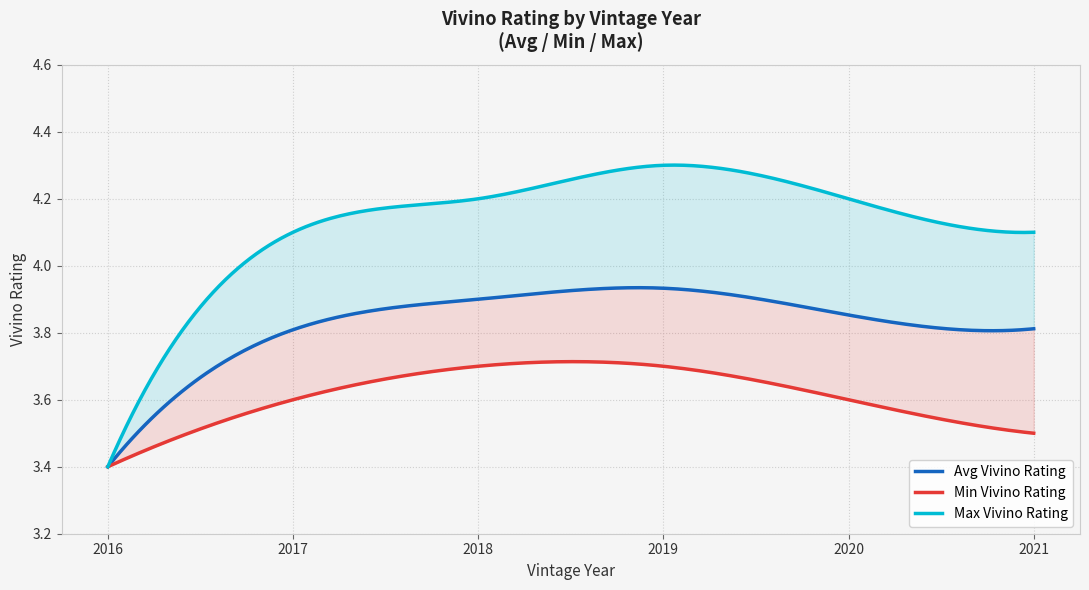

Does the chart display data point markers on the line(s)?

No